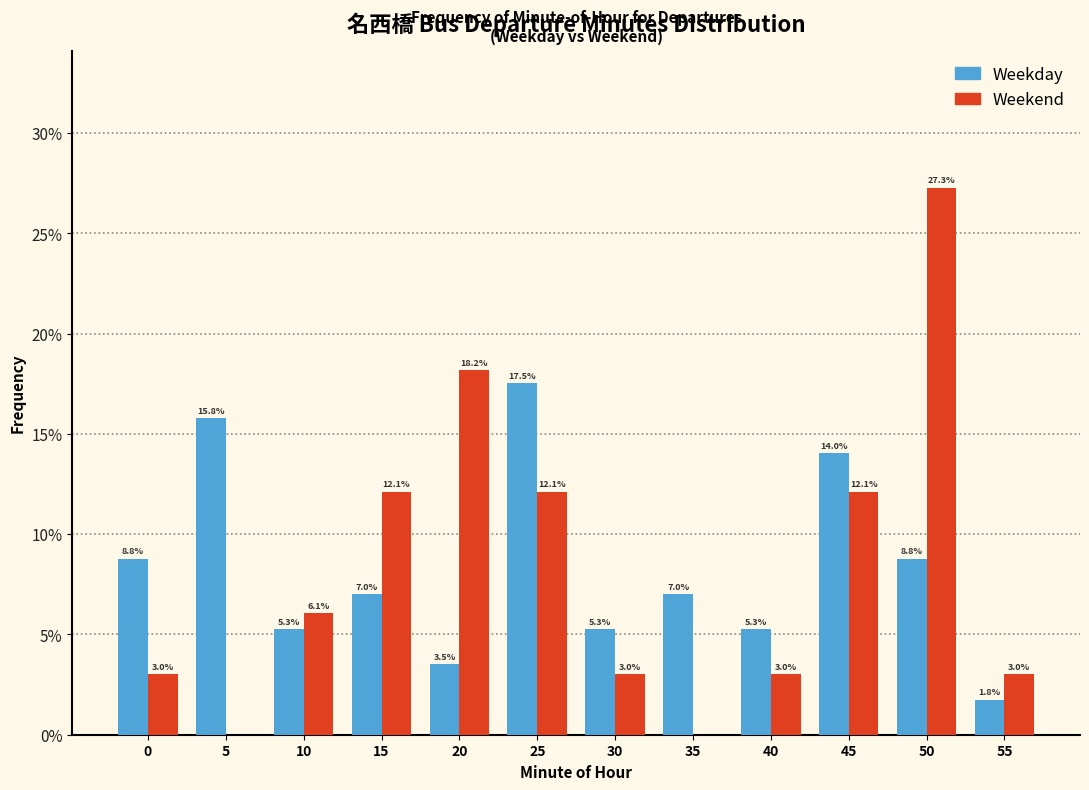

Reading left to right, list all the values displayed in this chart.

Weekday: 0=8.8	5=15.8	10=5.3	15=7.0	20=3.5	25=17.5	30=5.3	35=7.0	40=5.3	45=14.0	50=8.8	55=1.8
Weekend: 0=3.0	5=0.0	10=6.1	15=12.1	20=18.2	25=12.1	30=3.0	35=0.0	40=3.0	45=12.1	50=27.3	55=3.0